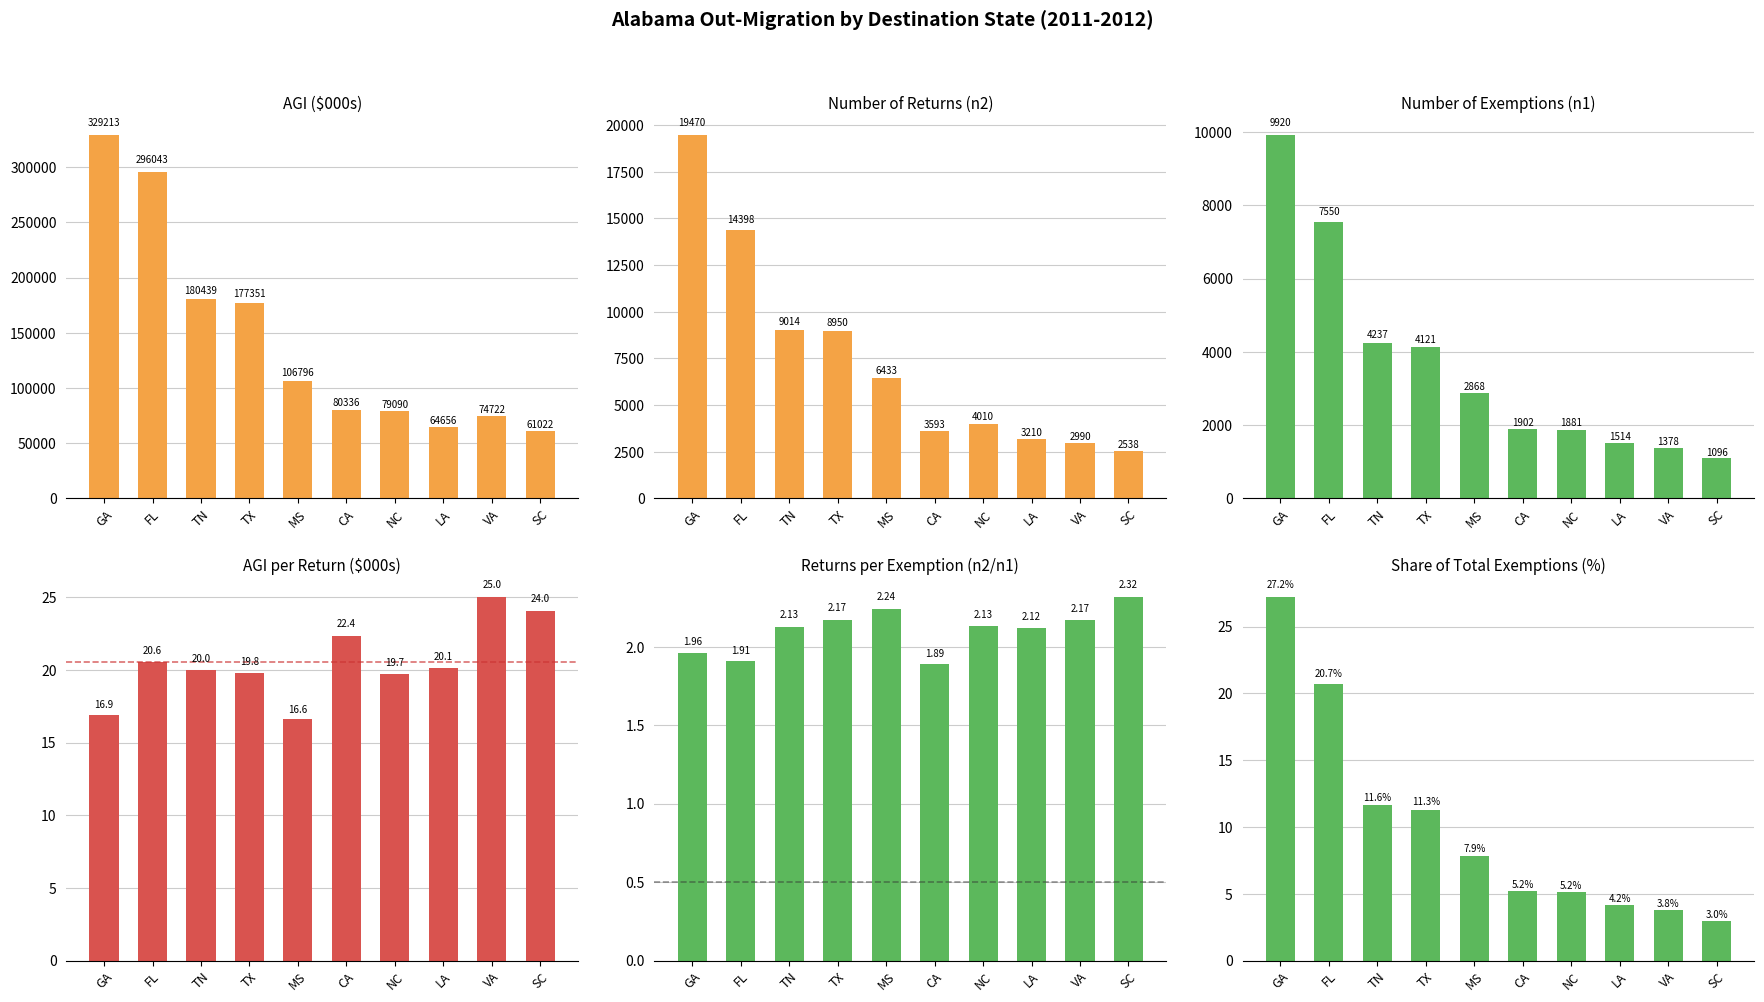

Rank the categories by n1 Share (%) value from highest to lowest.

GA, FL, TN, TX, MS, CA, NC, LA, VA, SC